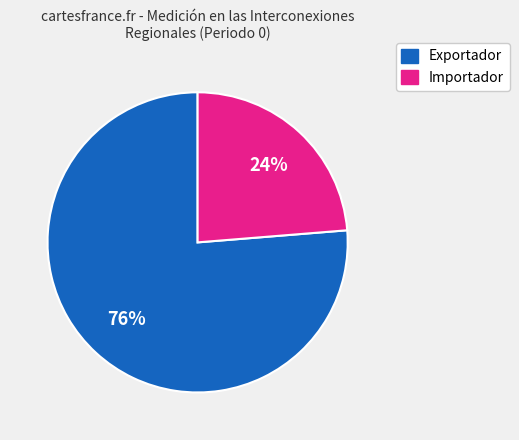

Count the number of slices in the pie.

2